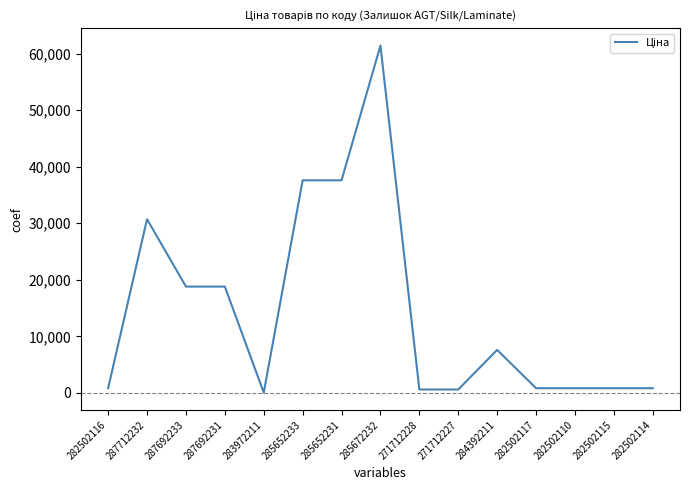

What is the difference between the values at 282502110 and 285672232?

60615.8